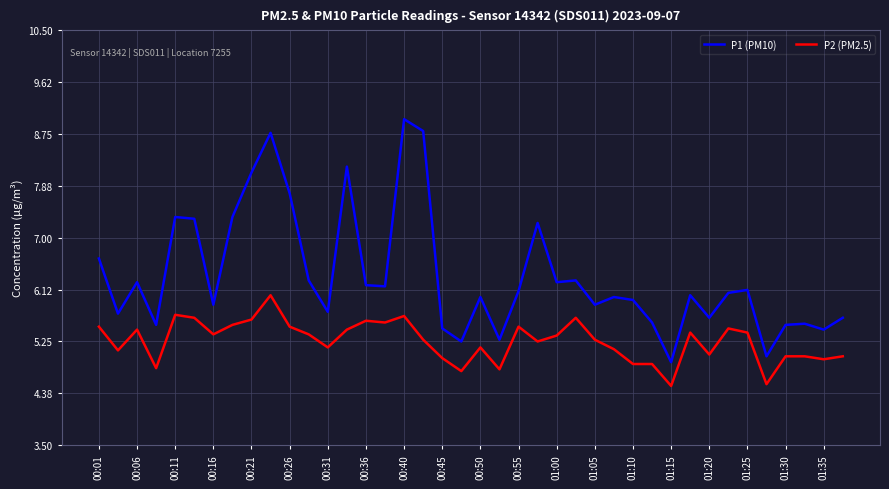

What is the average value of the P1 (PM10) series?

6.4